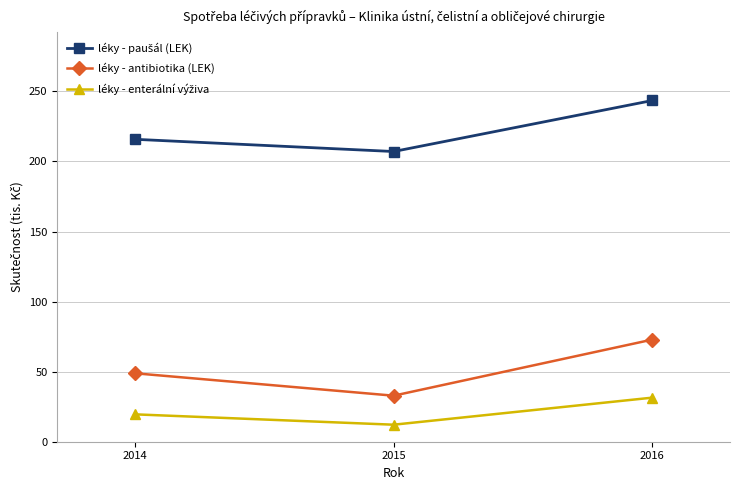

Count the number of categories in the chart.

3